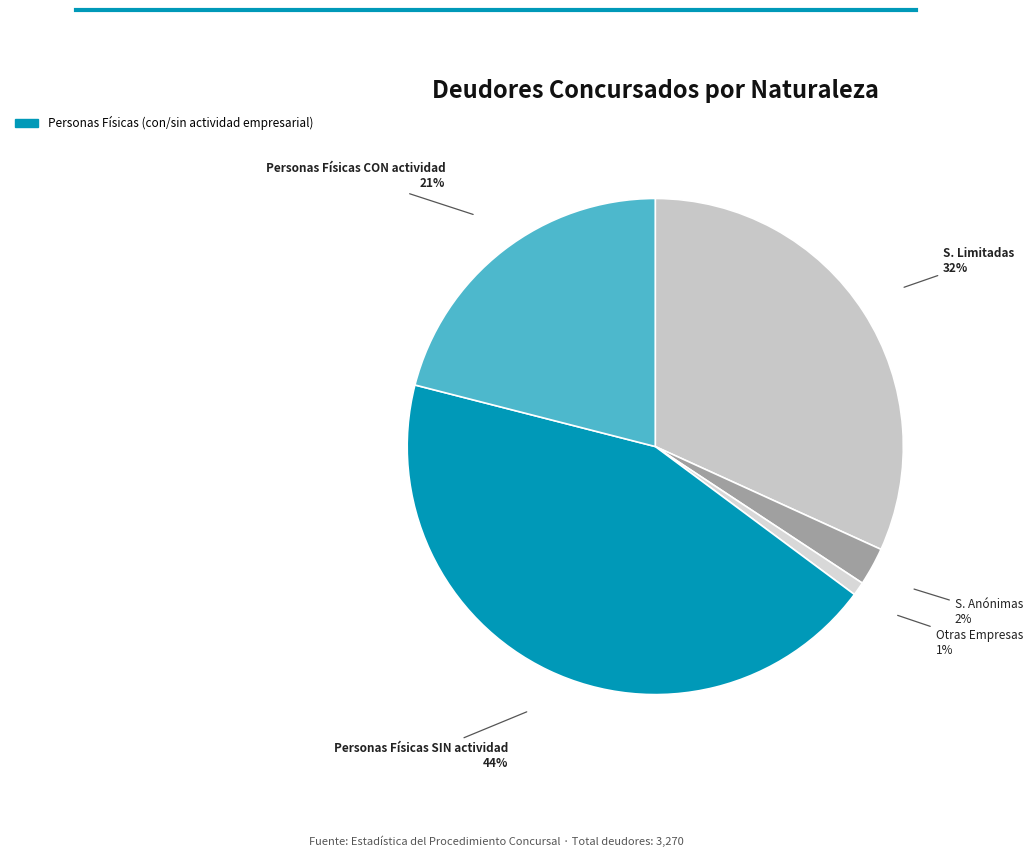

What percentage is the Otras Empresas slice, to the nearest percent?

1%